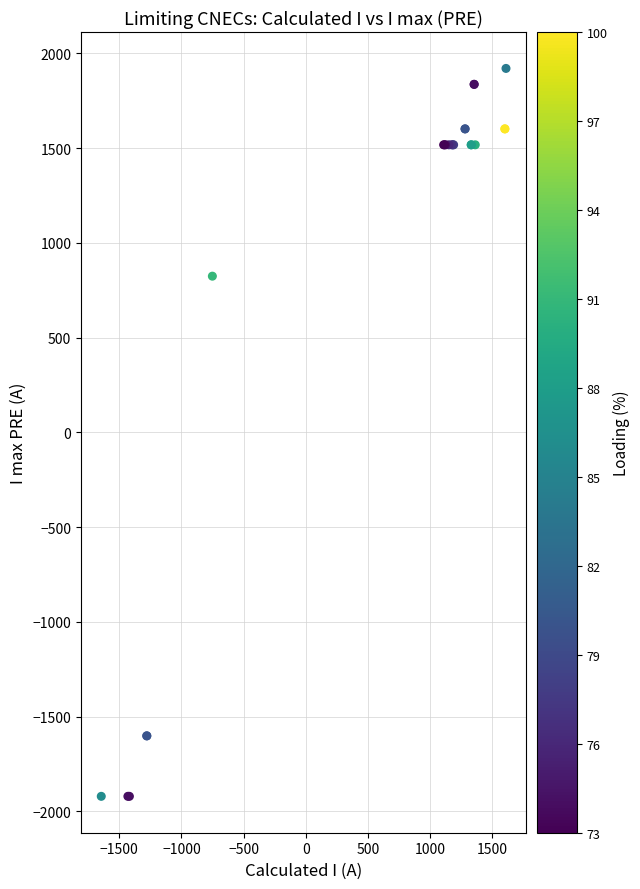

What Y value in the scatter plot is closest to 0?

824